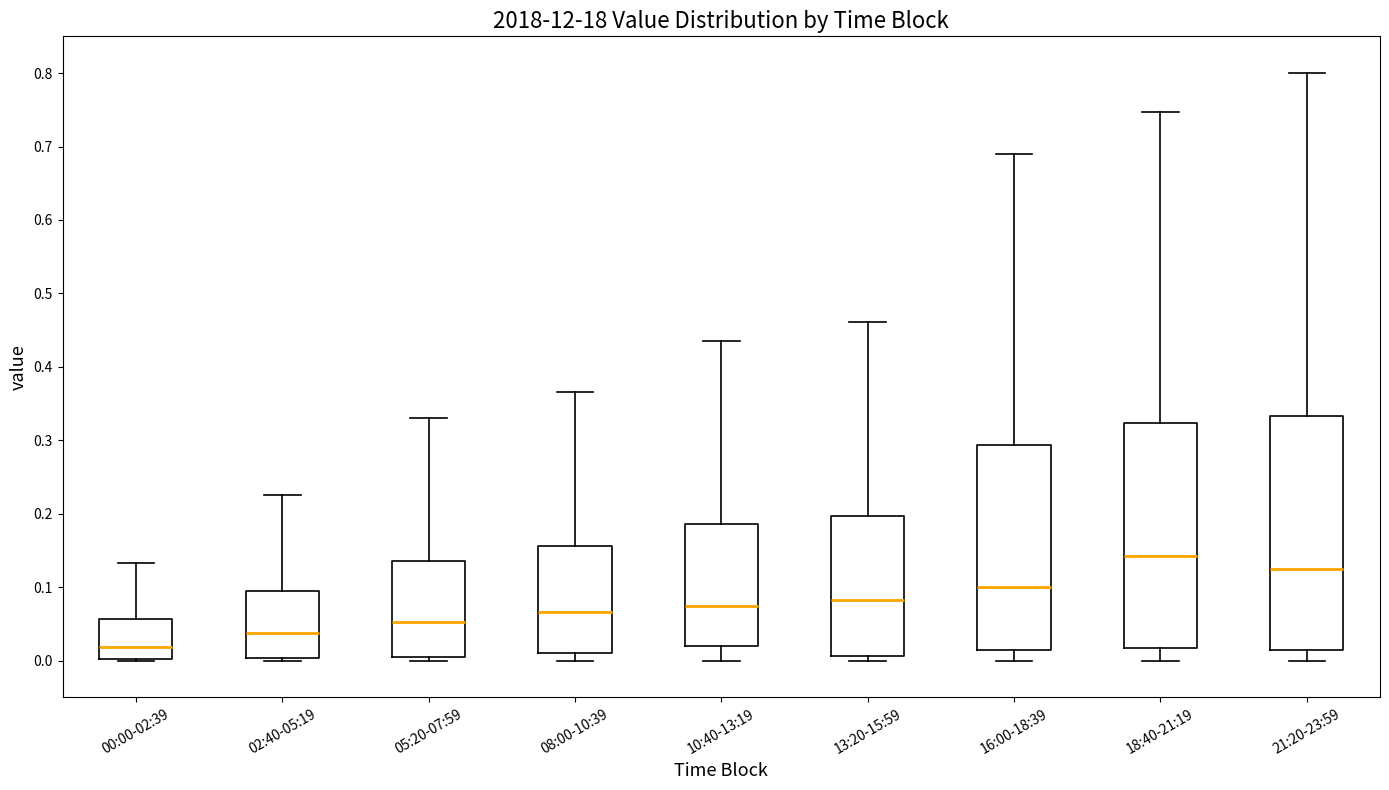

Where does the median line of the box for 05:20-07:59 sit on the y-axis? The values are not printed on the chart, so give them approximately, as read against the axis.

0.05